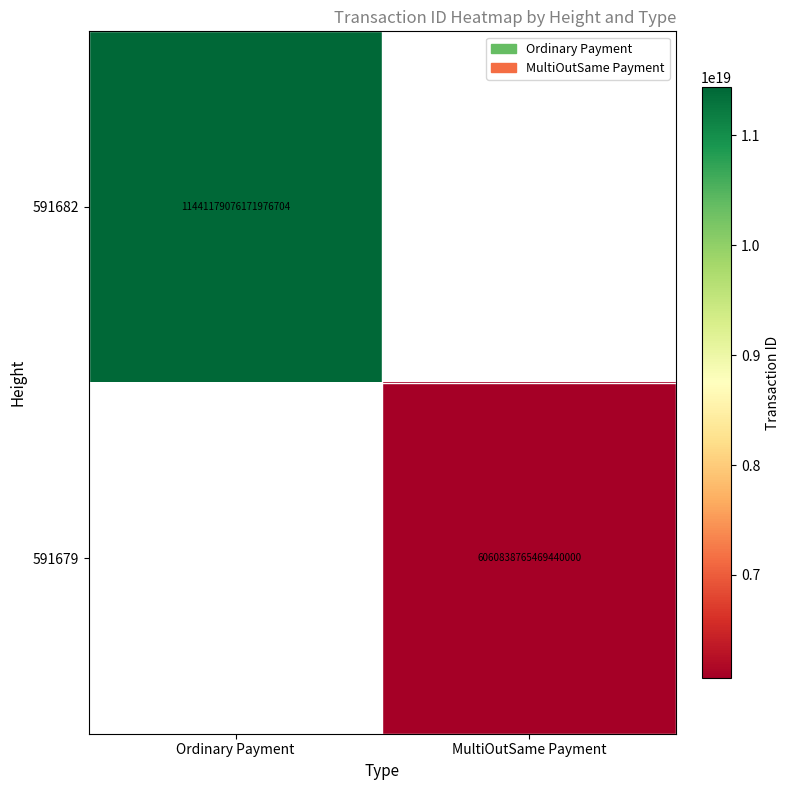

True or false: 591679 has a value of 6060838765469440000 at MultiOutSame Payment.

True